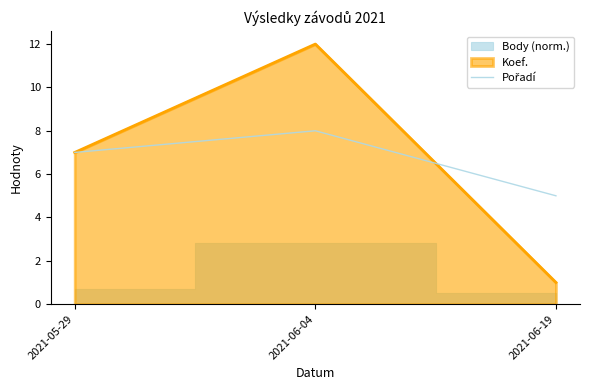

The chart shows a value of 7 at 2021-05-29. True or false?

True